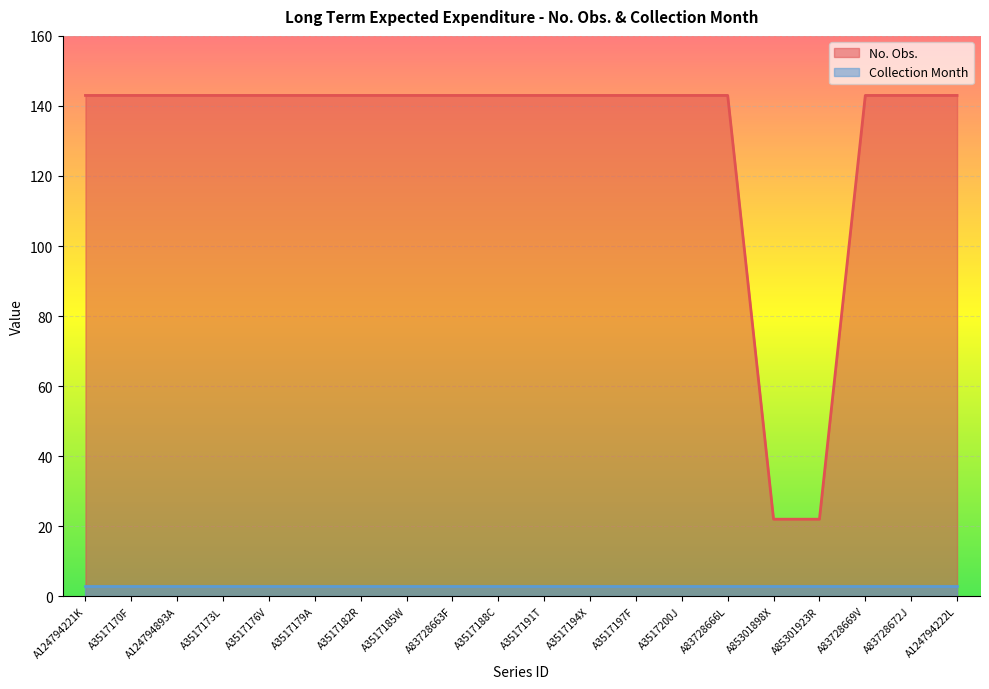

What is the label of the 18th point from the left?

A83728669V